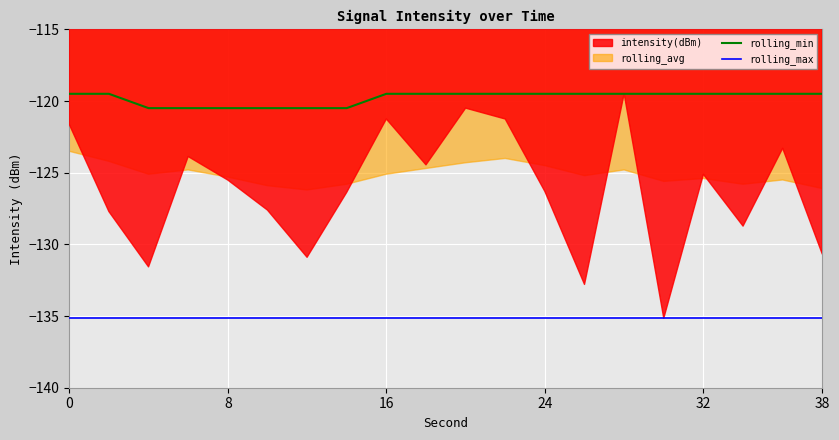

The value of rolling_min at 8 is -120.5. True or false?

True